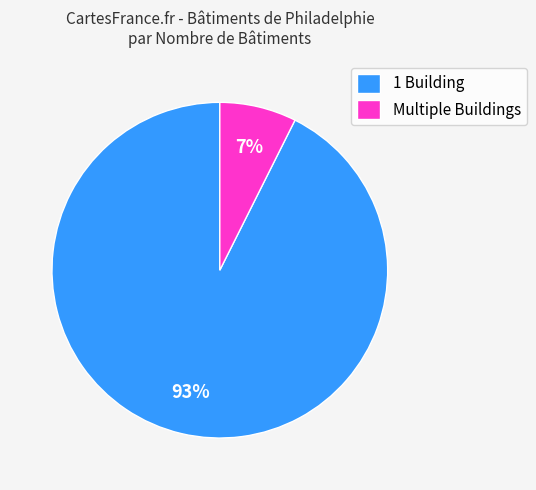

To the nearest percent, what is the average slice percentage?

50%